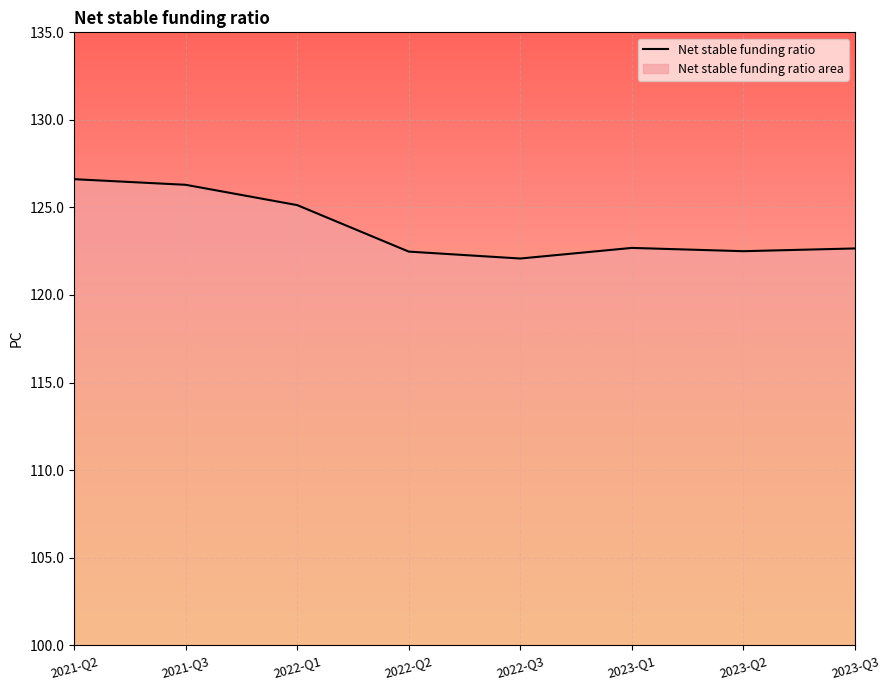

Reading left to right, extract all data points from this chart.

126.6	126.3	125.1	122.5	122.1	122.7	122.5	122.7